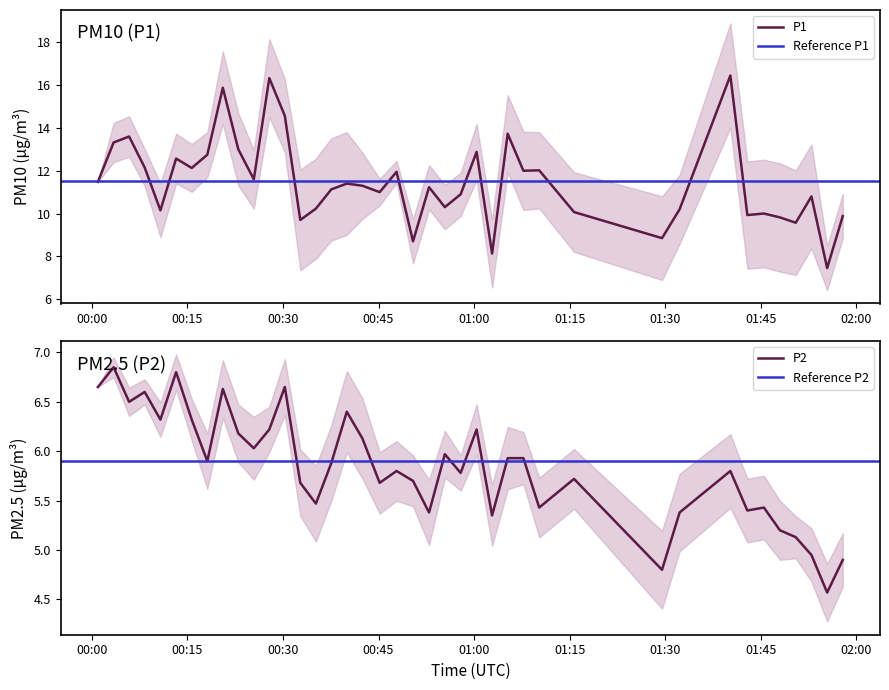

How many interior local valleys does the P1 series have?

13